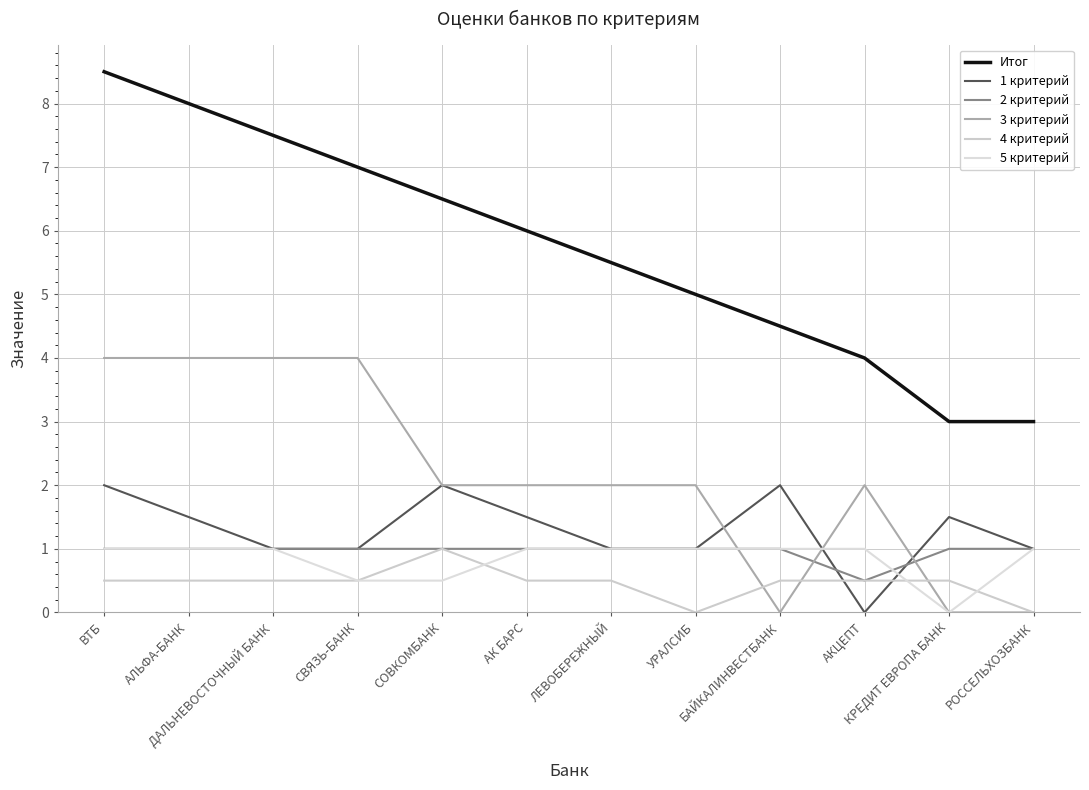

Does the chart display data point markers on the line(s)?

No